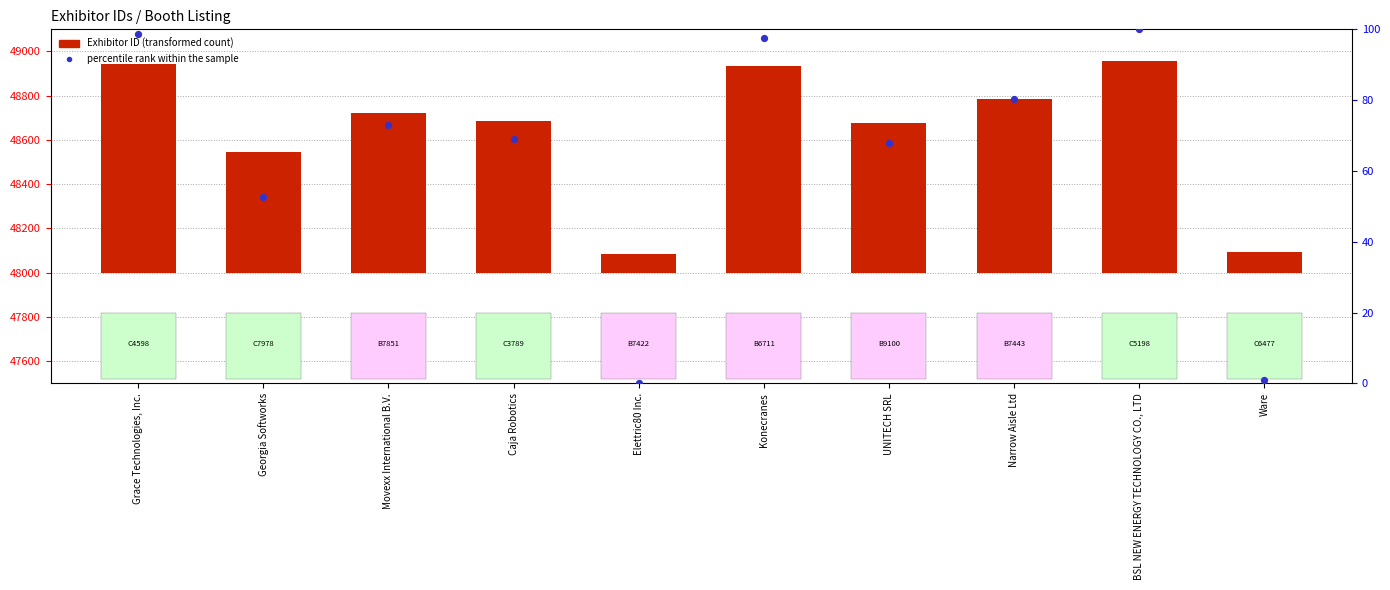

Which series reaches the minimum Y coordinate?

percentile rank within the sample